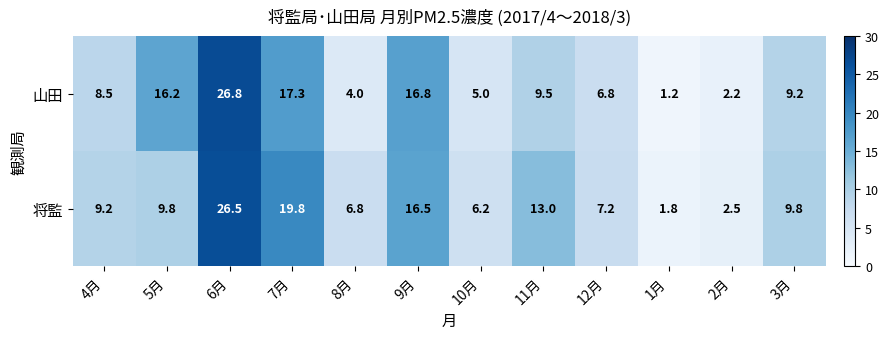

Where is 山田 nearest to the value 14?

5月